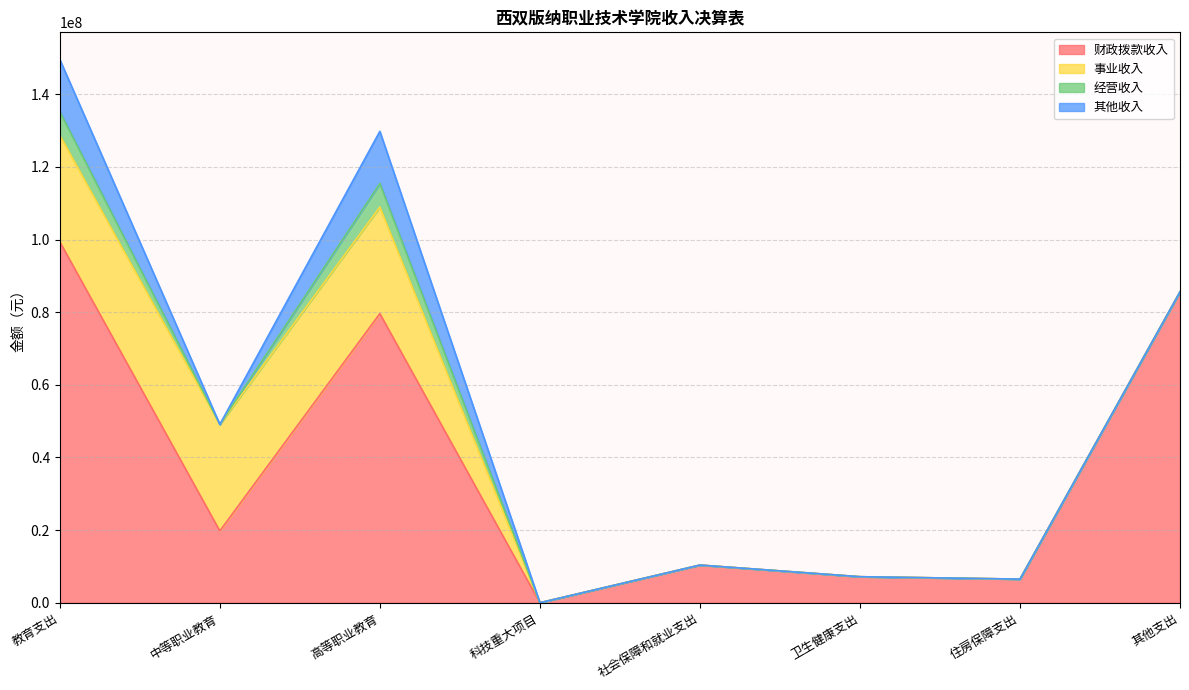

At which category is the sum across all series the highest?

教育支出